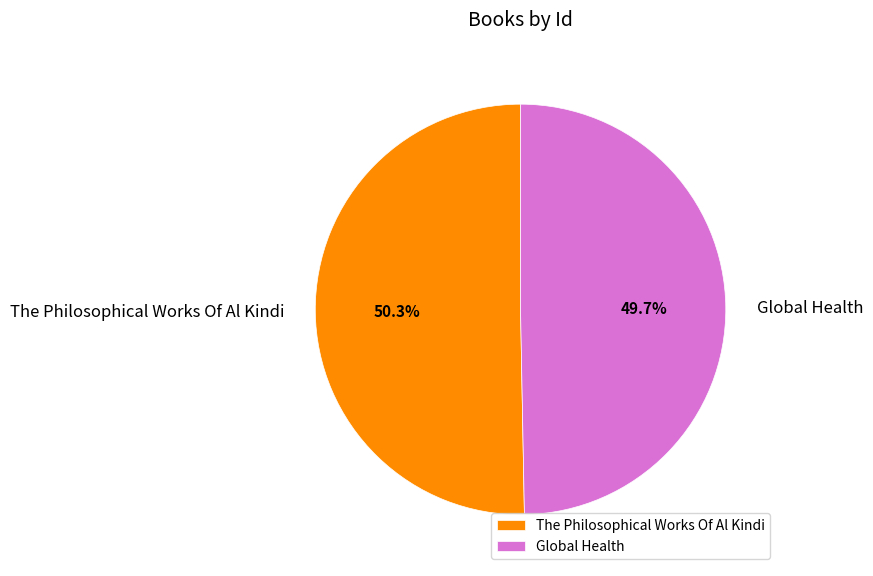

What percentage is NOT represented by Global Health?

50.3%